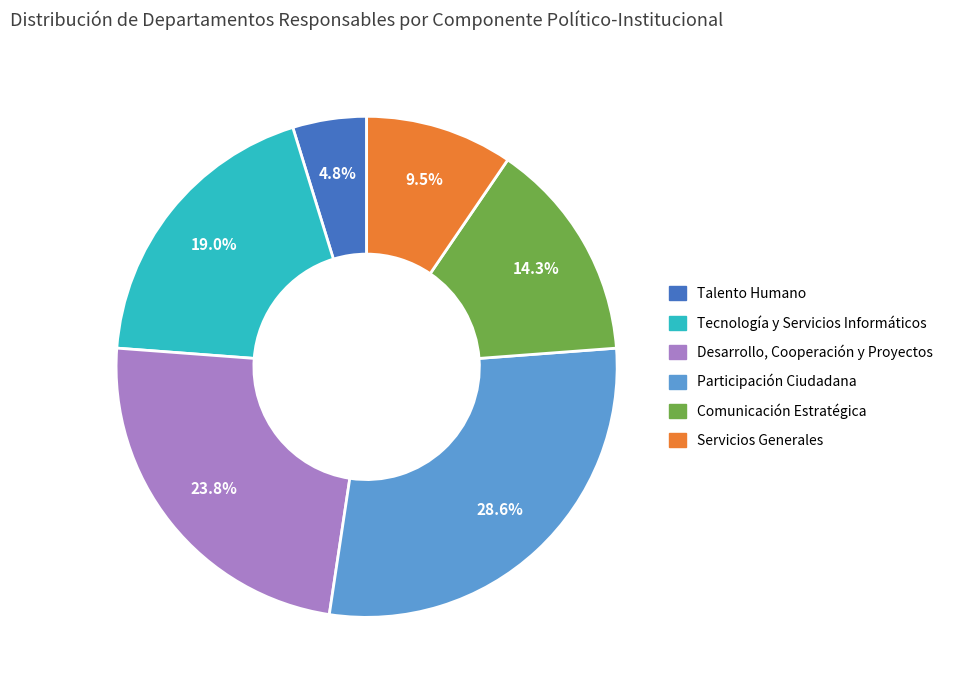

To the nearest percent, what is the combined percentage of Tecnología y Servicios Informáticos and Participación Ciudadana?

48%